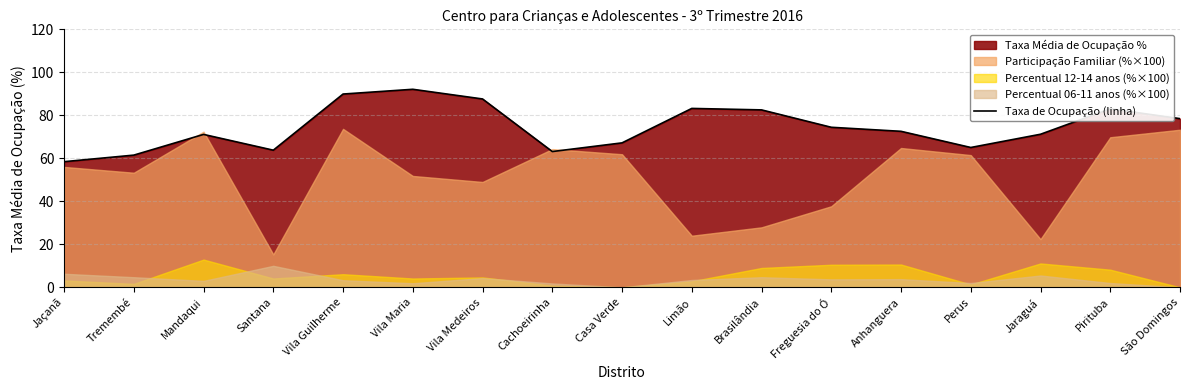

Rank the categories by value from highest to lowest.

Vila Maria, Vila Guilherme, Vila Medeiros, Limão, Pirituba, Brasilândia, São Domingos, Freguesia do Ó, Anhanguera, Jaraguá, Mandaqui, Casa Verde, Perus, Santana, Cachoeirinha, Tremembé, Jaçanã